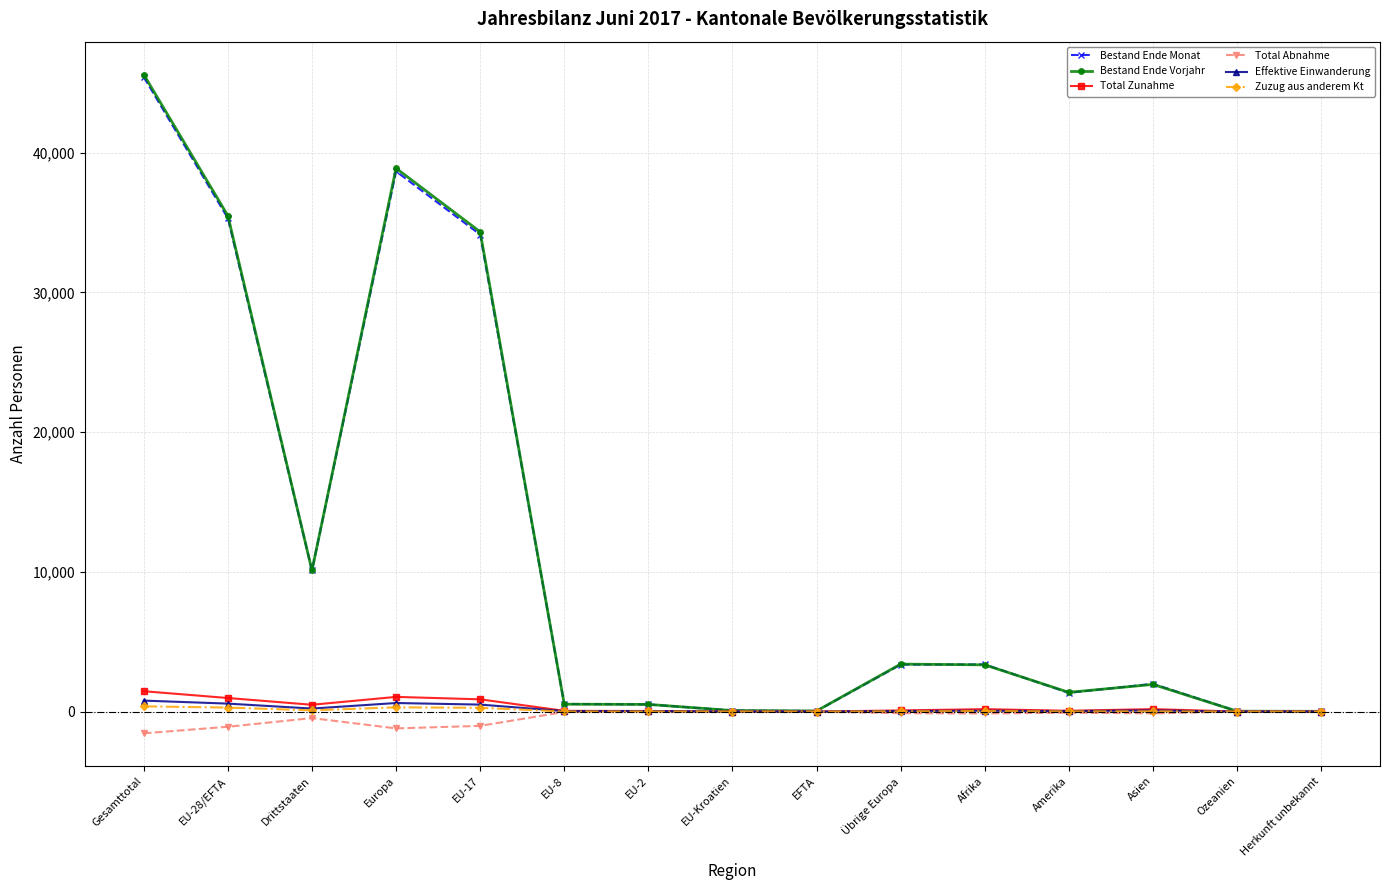

What is the total value across all series at EU-8?

1131